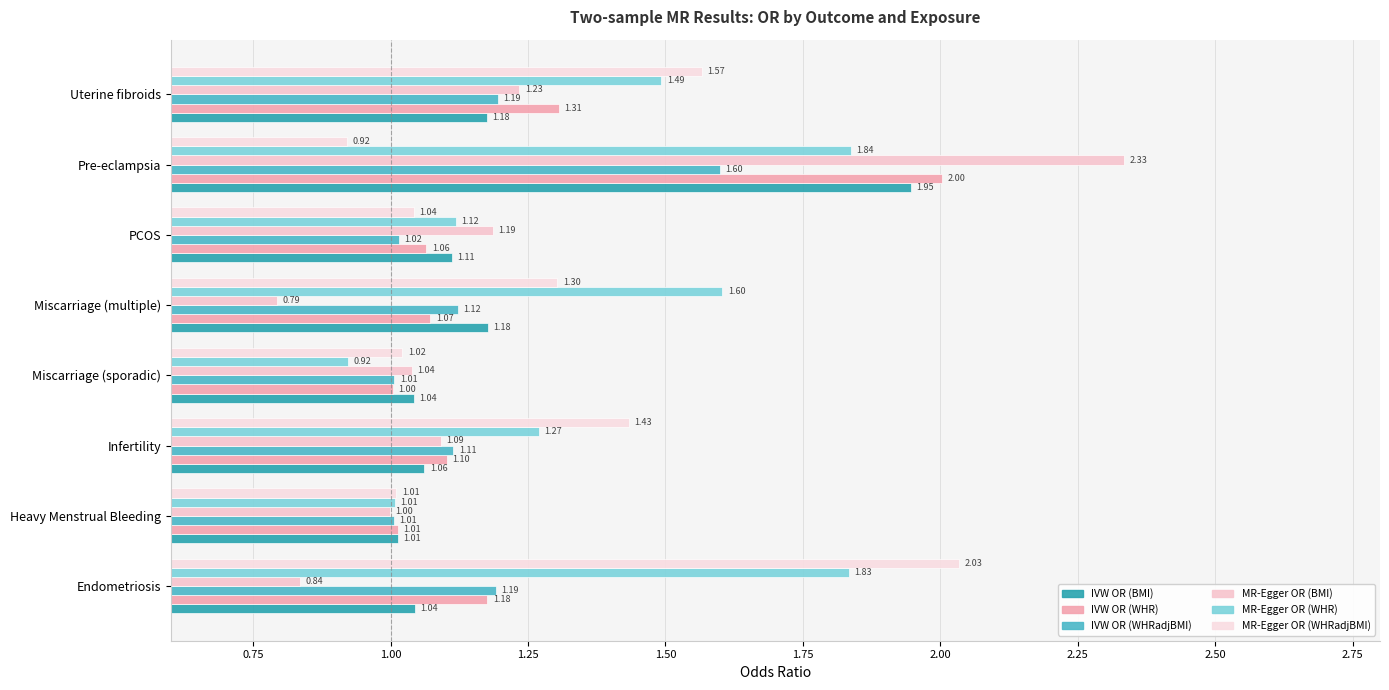

Which series has the widest spread of values?

MR-Egger OR (BMI)